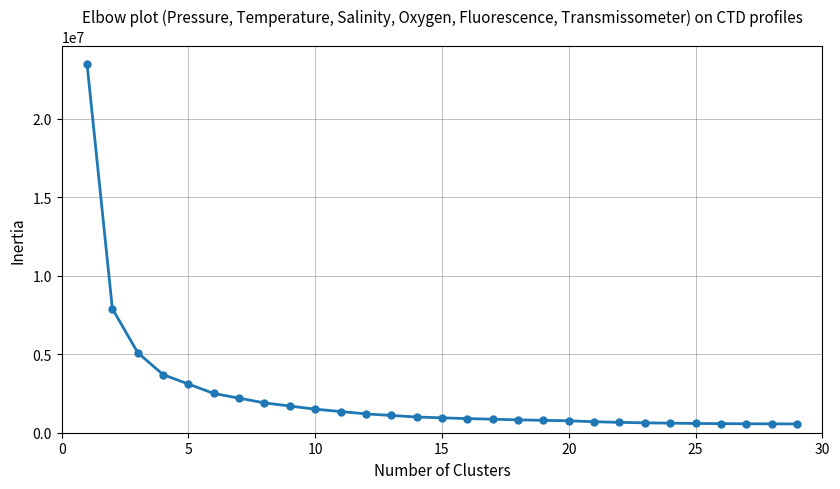

What is the minimum value shown in the chart?

560000